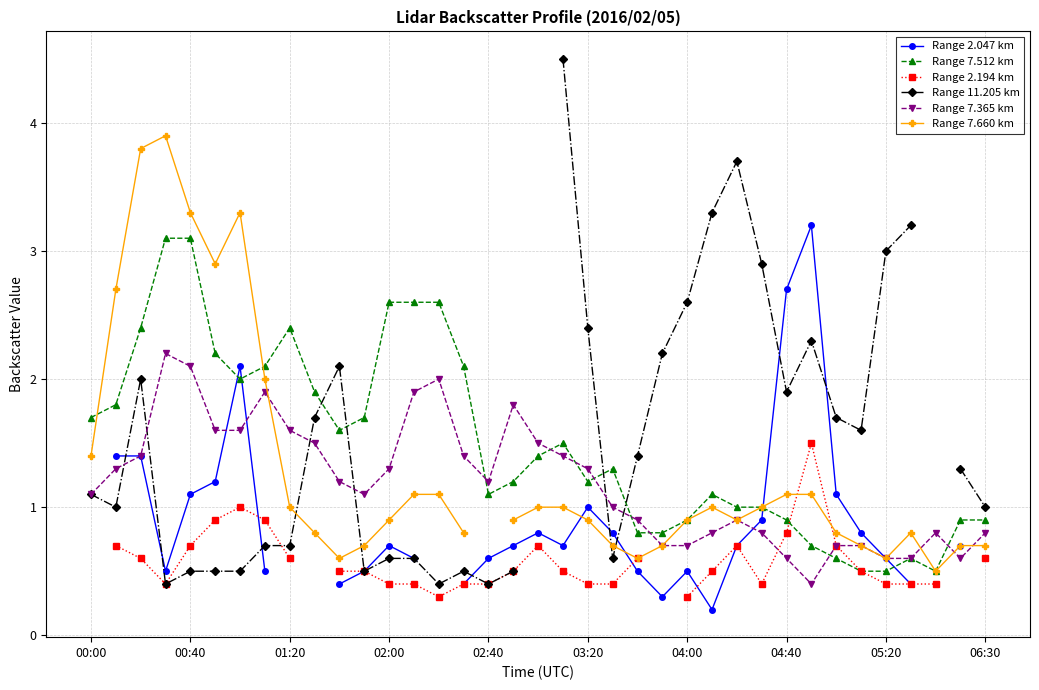

What are all the series names shown in the legend?

Range 2.047 km, Range 7.512 km, Range 2.194 km, Range 11.205 km, Range 7.365 km, Range 7.660 km